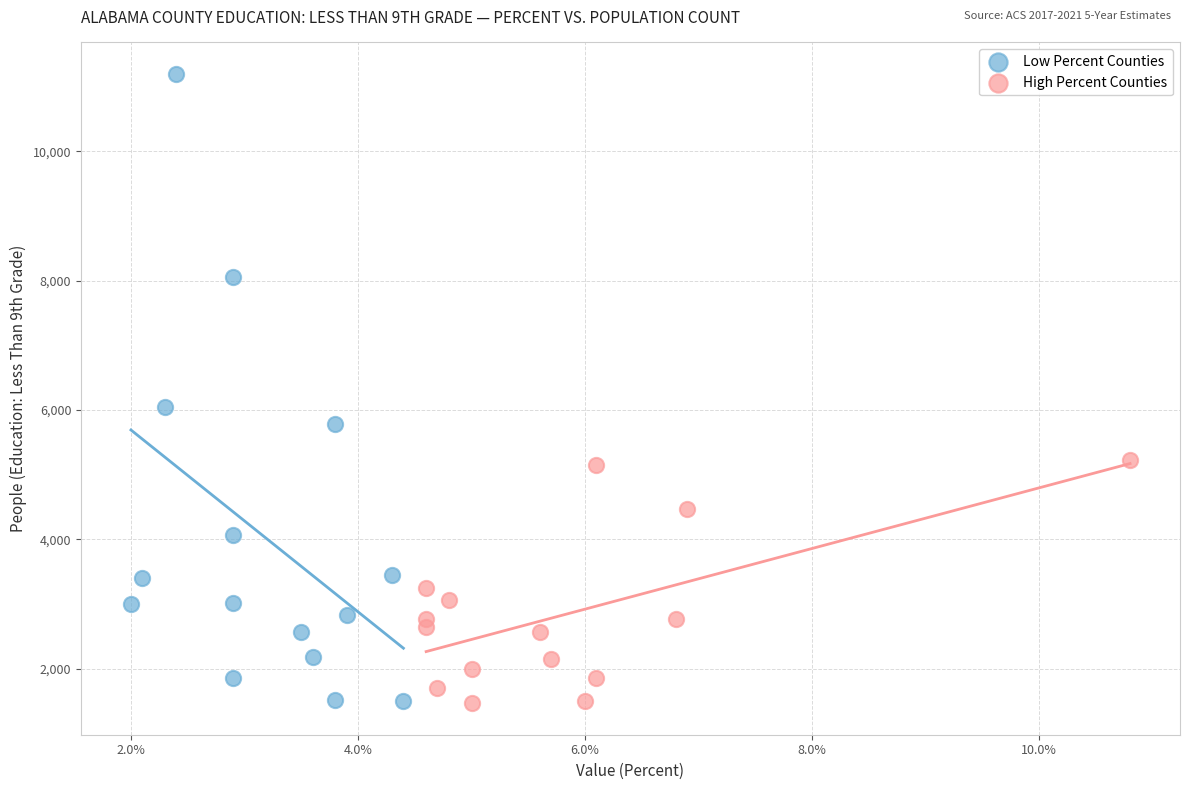

Which series has the largest Y range (max minus min)?

Low Percent Counties